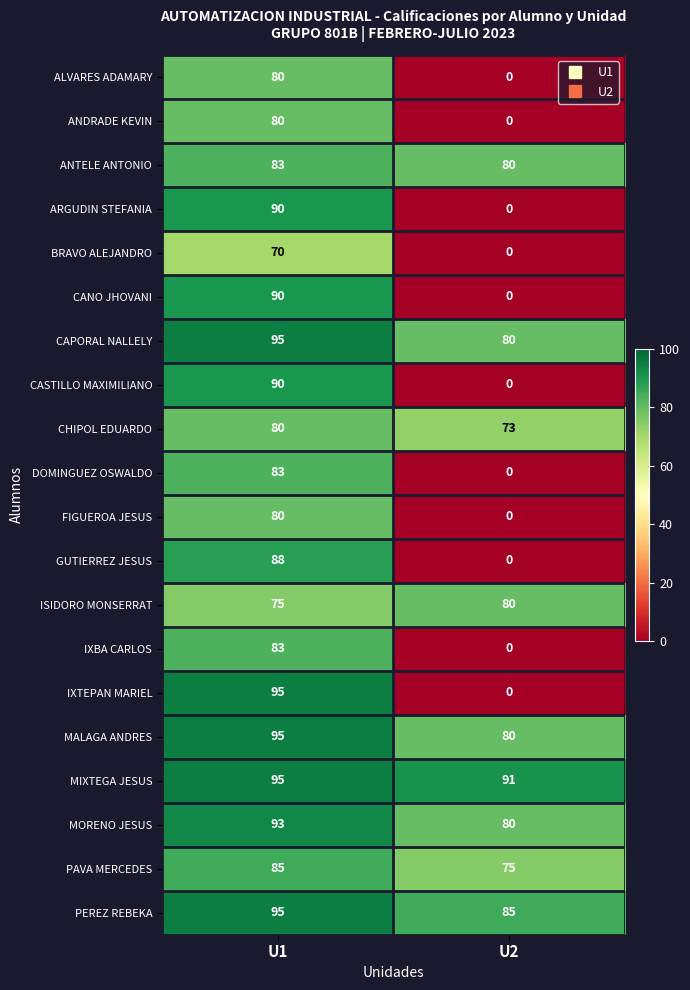

How many data points does each series have?

2